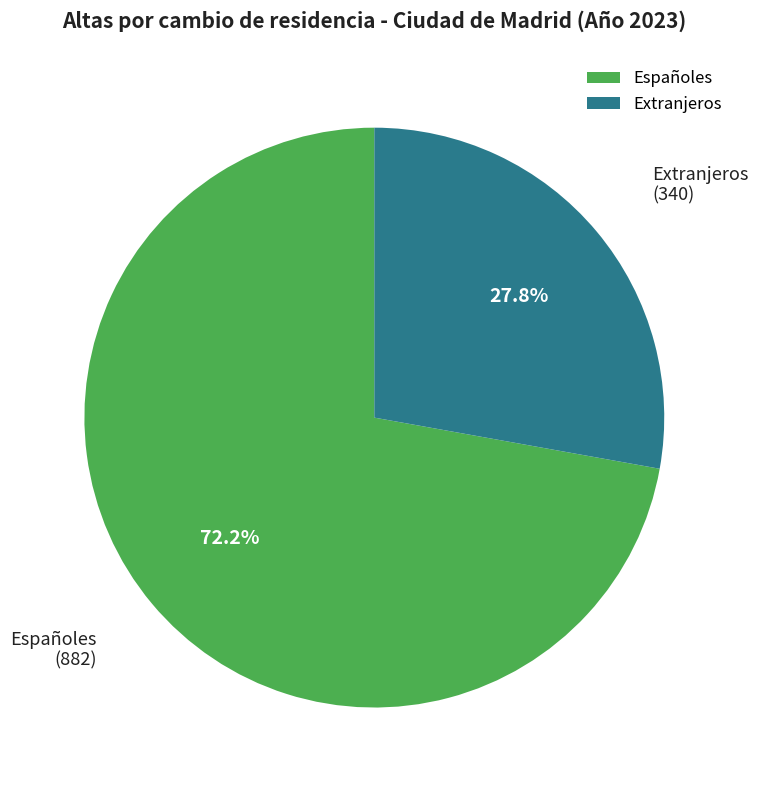

Does any single category account for the majority?

Yes